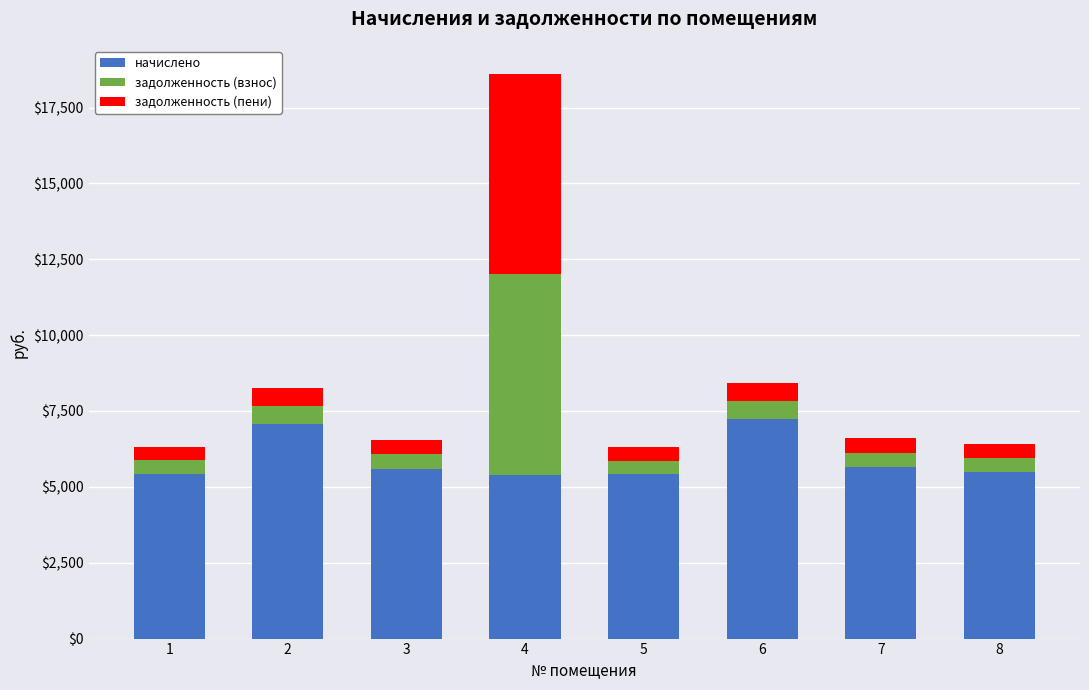

What is the highest value of the начислено series?

7231.4